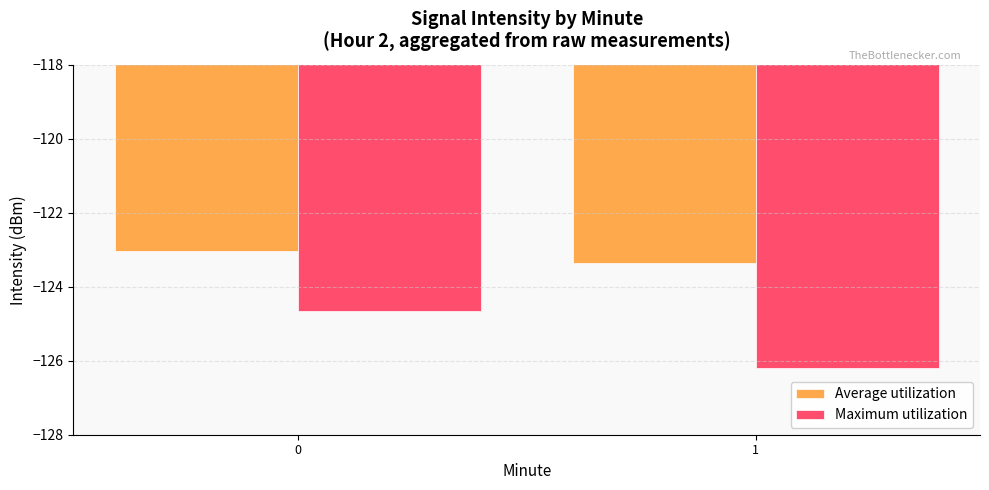

Rank the series by their average value, from lowest to highest.

Maximum utilization, Average utilization